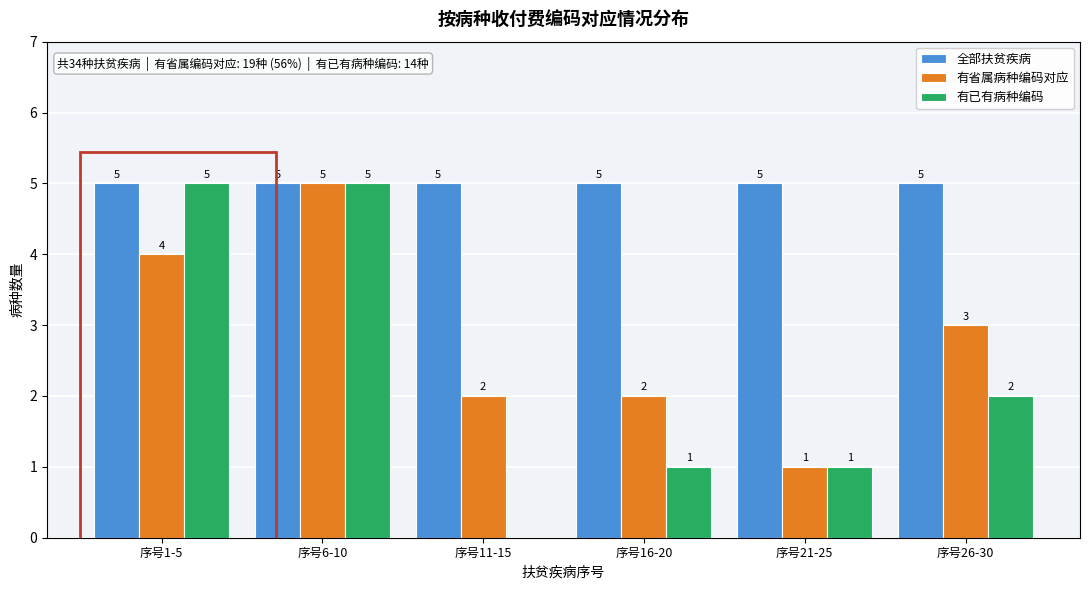

Reading right to left, list all the values displayed in this chart.

全部扶贫疾病: 序号26-30=5	序号21-25=5	序号16-20=5	序号11-15=5	序号6-10=5	序号1-5=5
有省属病种编码对应: 序号26-30=3	序号21-25=1	序号16-20=2	序号11-15=2	序号6-10=5	序号1-5=4
有已有病种编码: 序号26-30=2	序号21-25=1	序号16-20=1	序号11-15=0	序号6-10=5	序号1-5=5